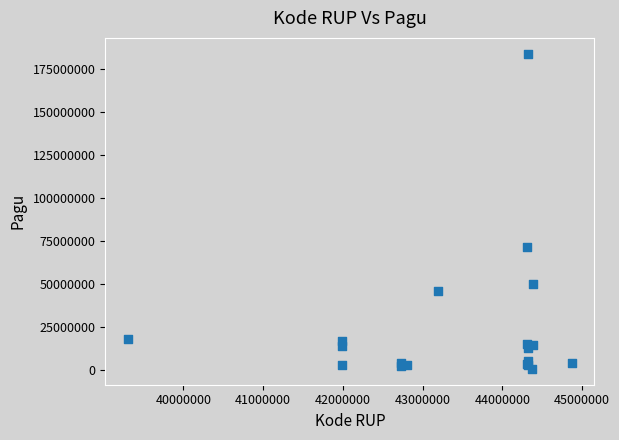

What Y value in the scatter plot is closest to 92307400?

71850000